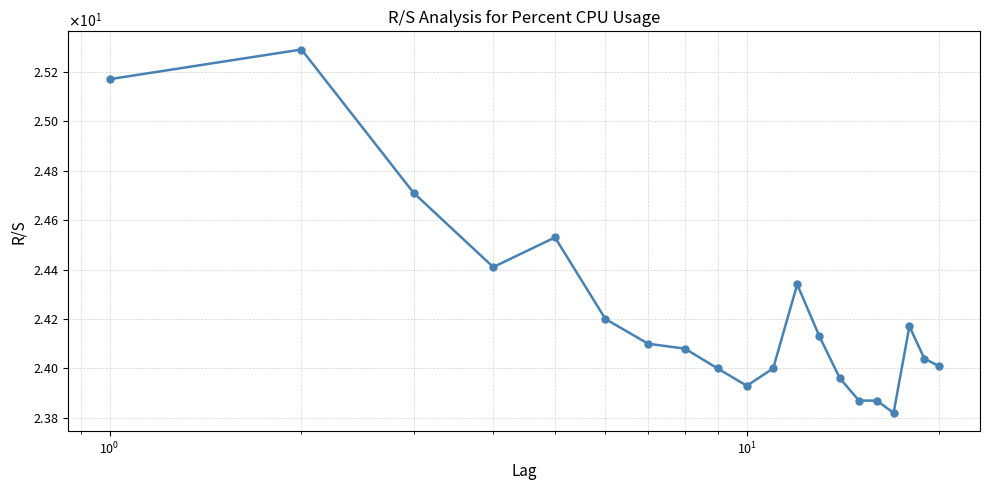

How many data points does each series have?

20